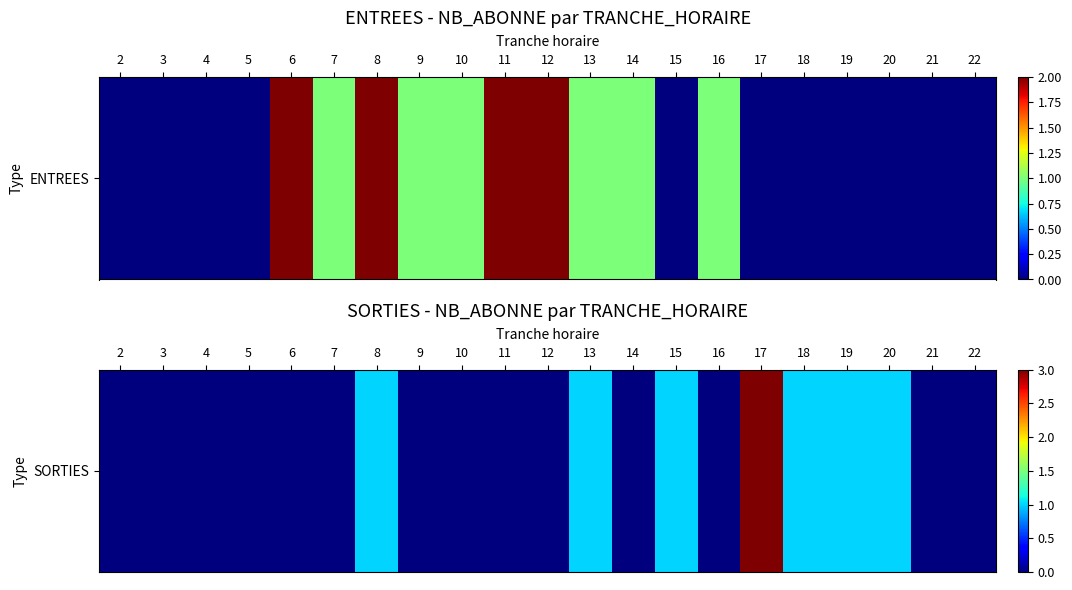

What is the change in value from 4 to 20?

+1